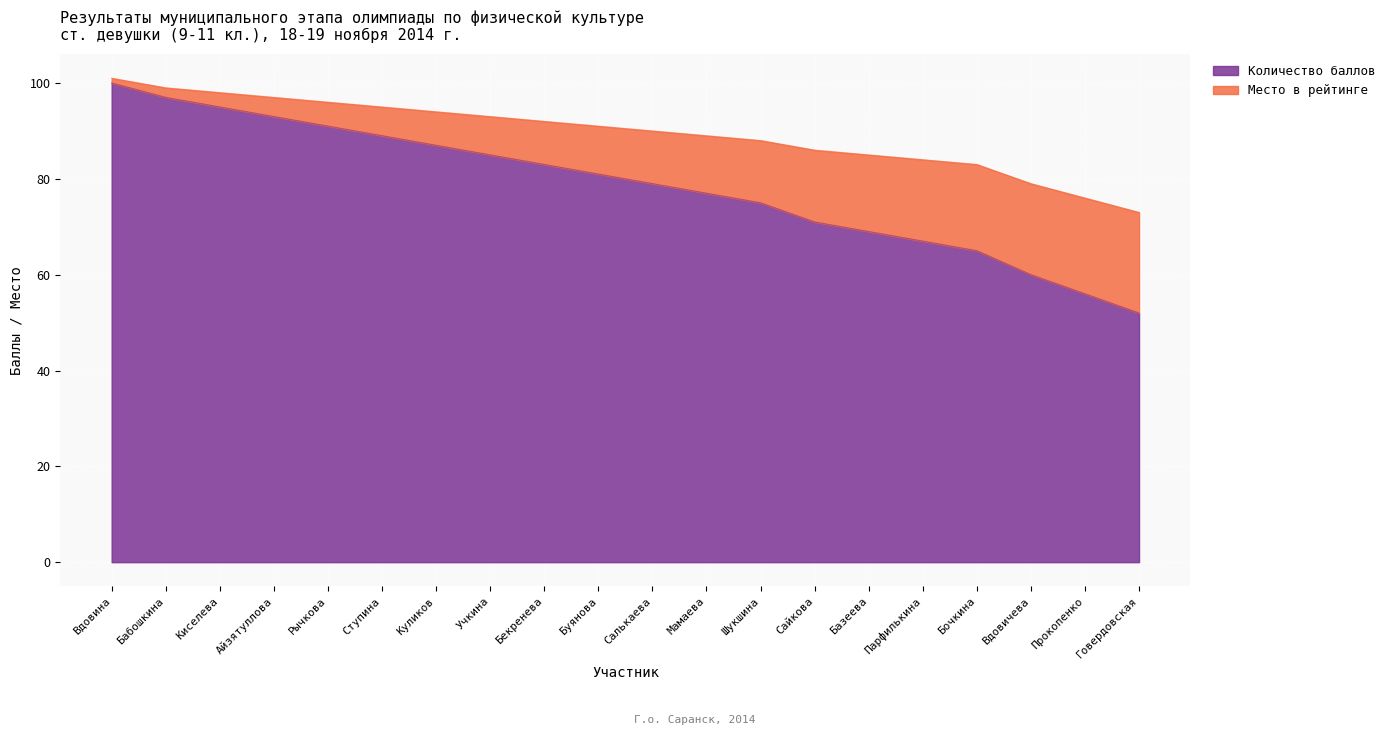

What is the difference between the Количество баллов values at Айзятуллова and Мамаева?

16